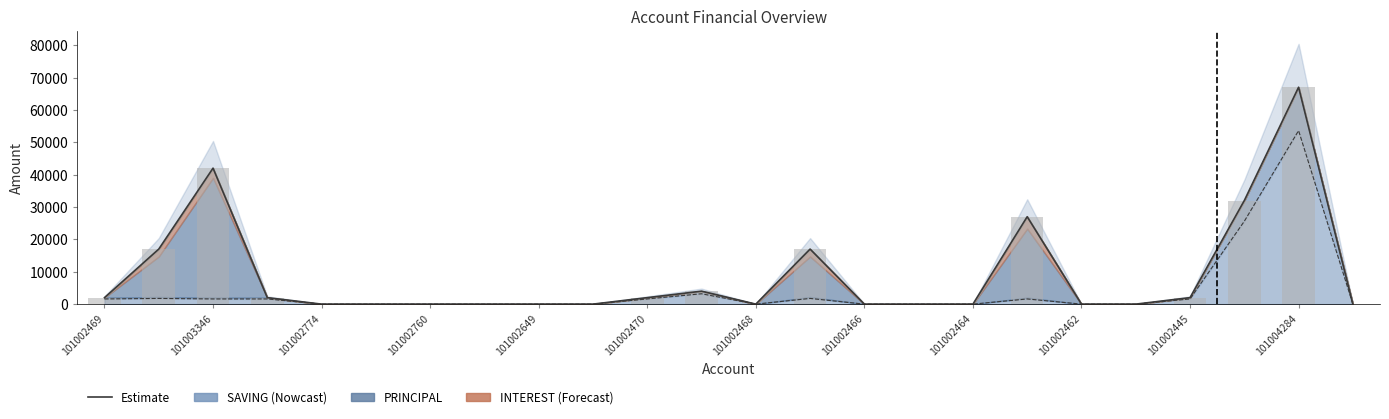

How many bars are there in each group?

2